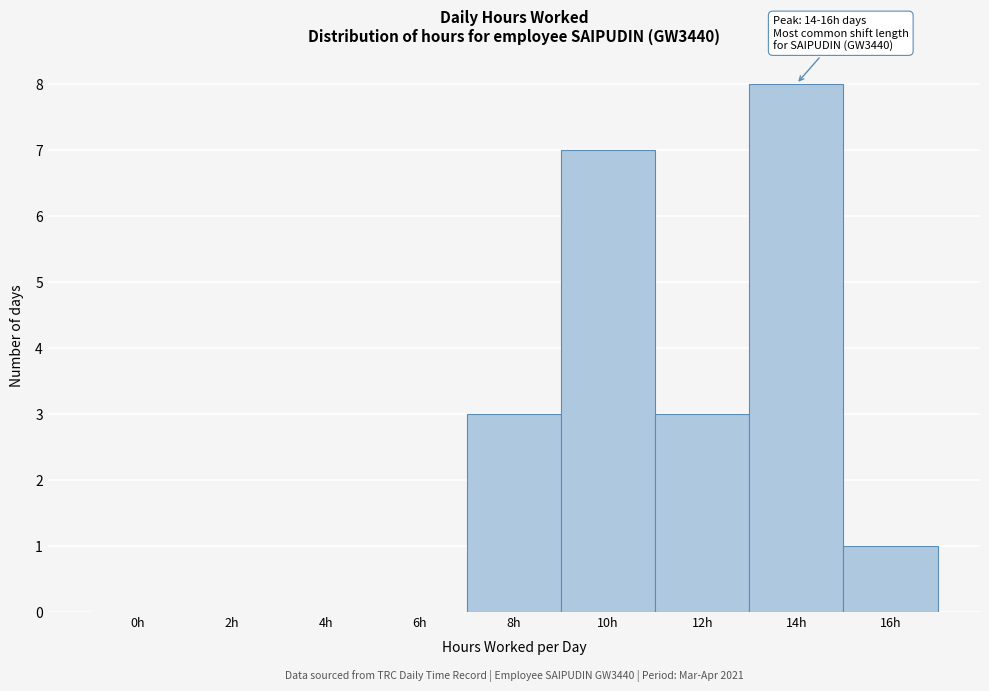

Reading left to right, what are all the values shown in this chart?

0h=0	2h=0	4h=0	6h=0	8h=3	10h=7	12h=3	14h=8	16h=1